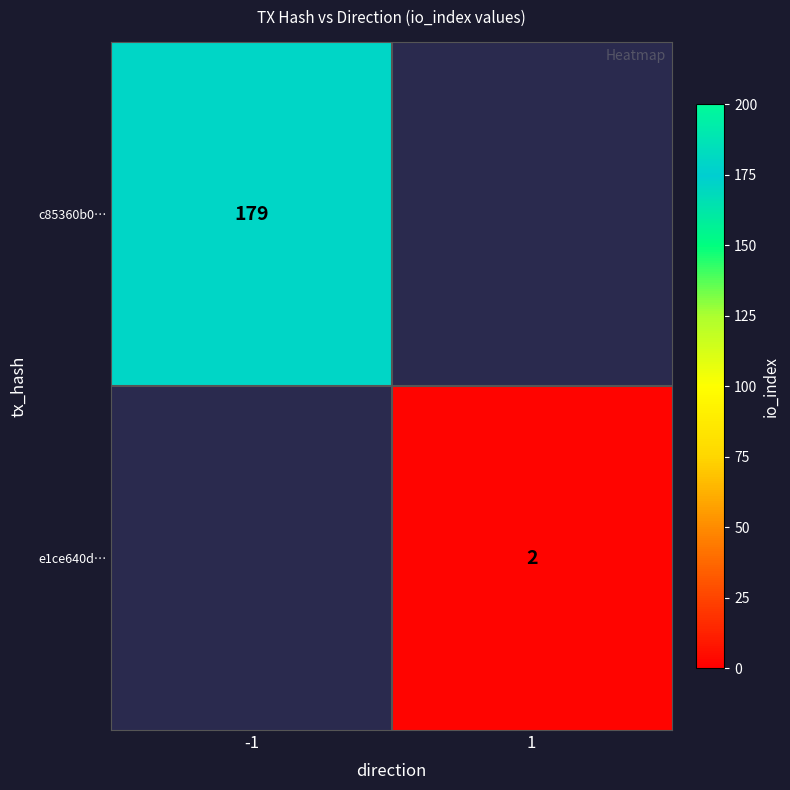

The c85360b0… series shows 179 at -1. True or false?

True